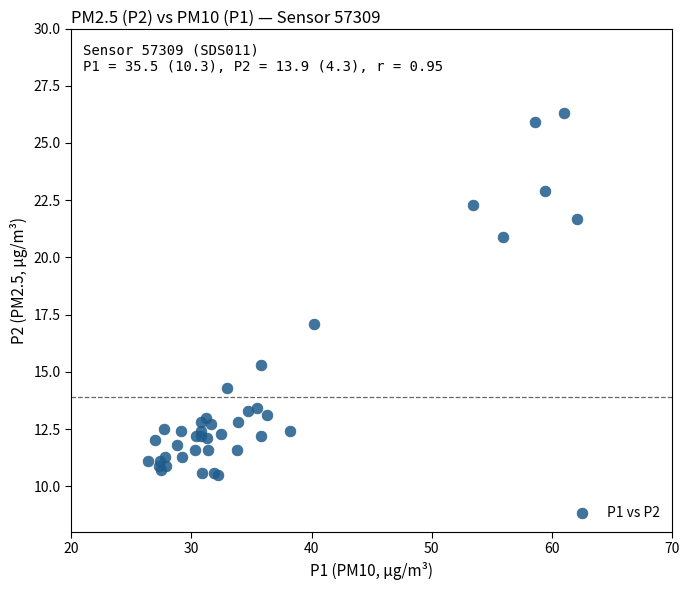

What Y value in the scatter plot is closest to 18?

17.1